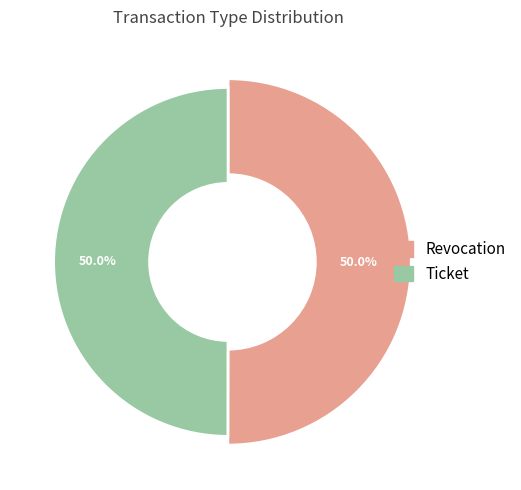

Do Revocation and Ticket together represent more than half of the pie?

Yes